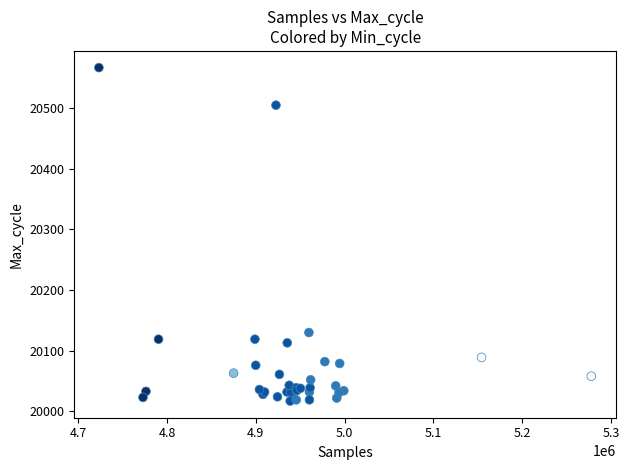

What Y value in the scatter plot is closest to 20292?

20130